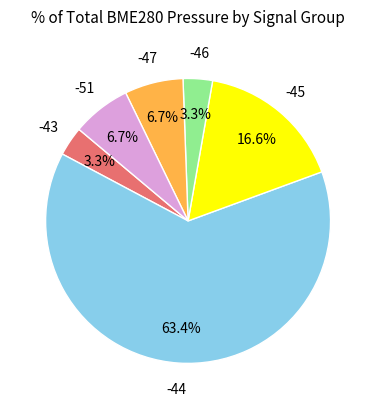

How many slices are in this pie chart?

6